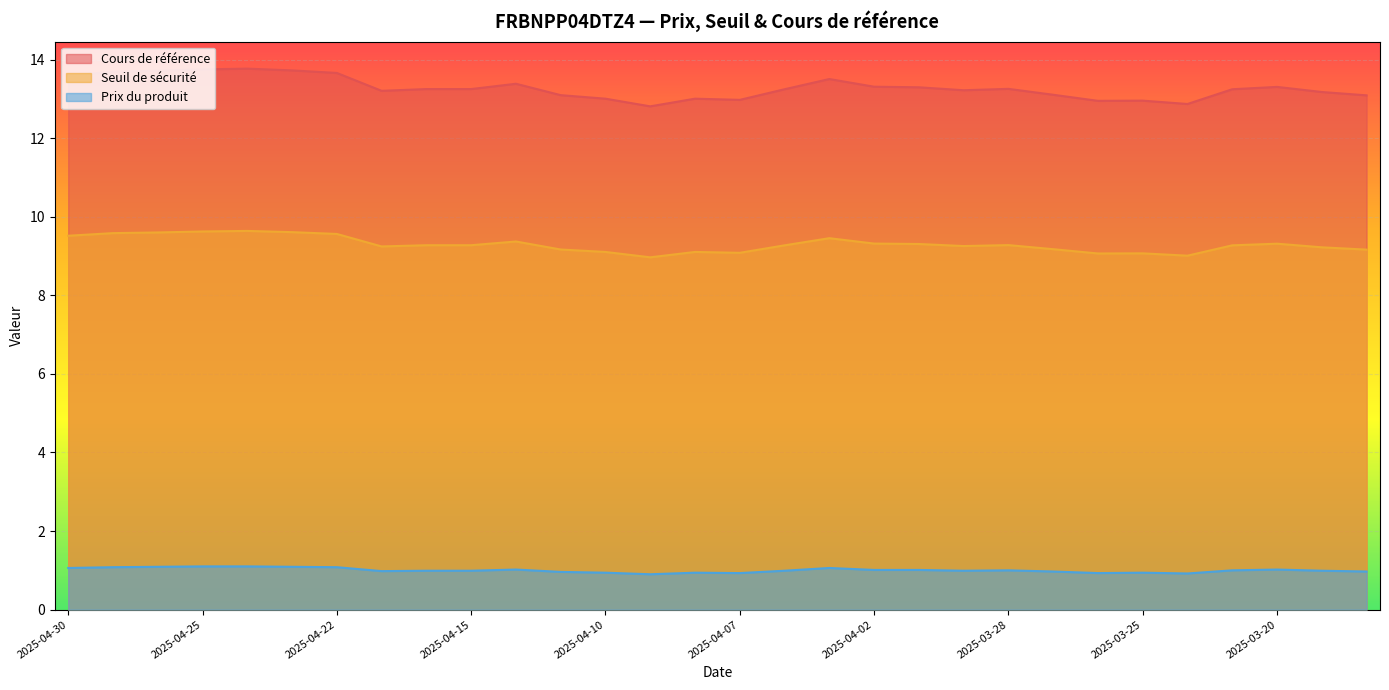

What is the label of the 5th point from the left?

2025-04-24